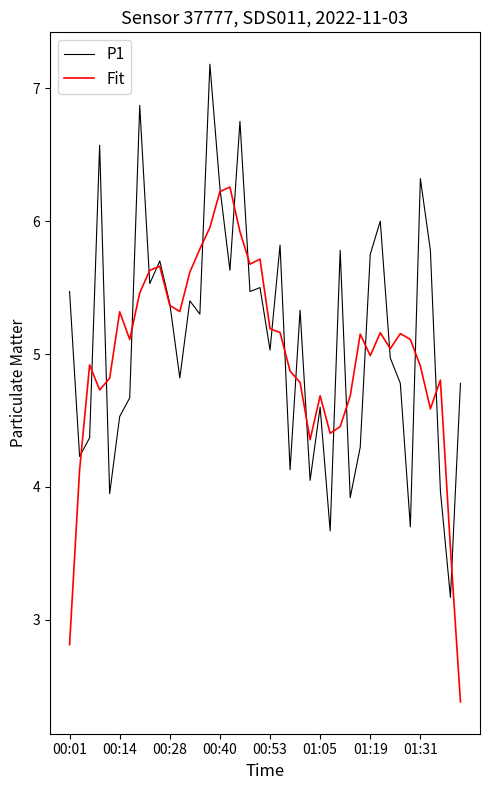

List the series in order of their peak value, highest first.

P1, Fit